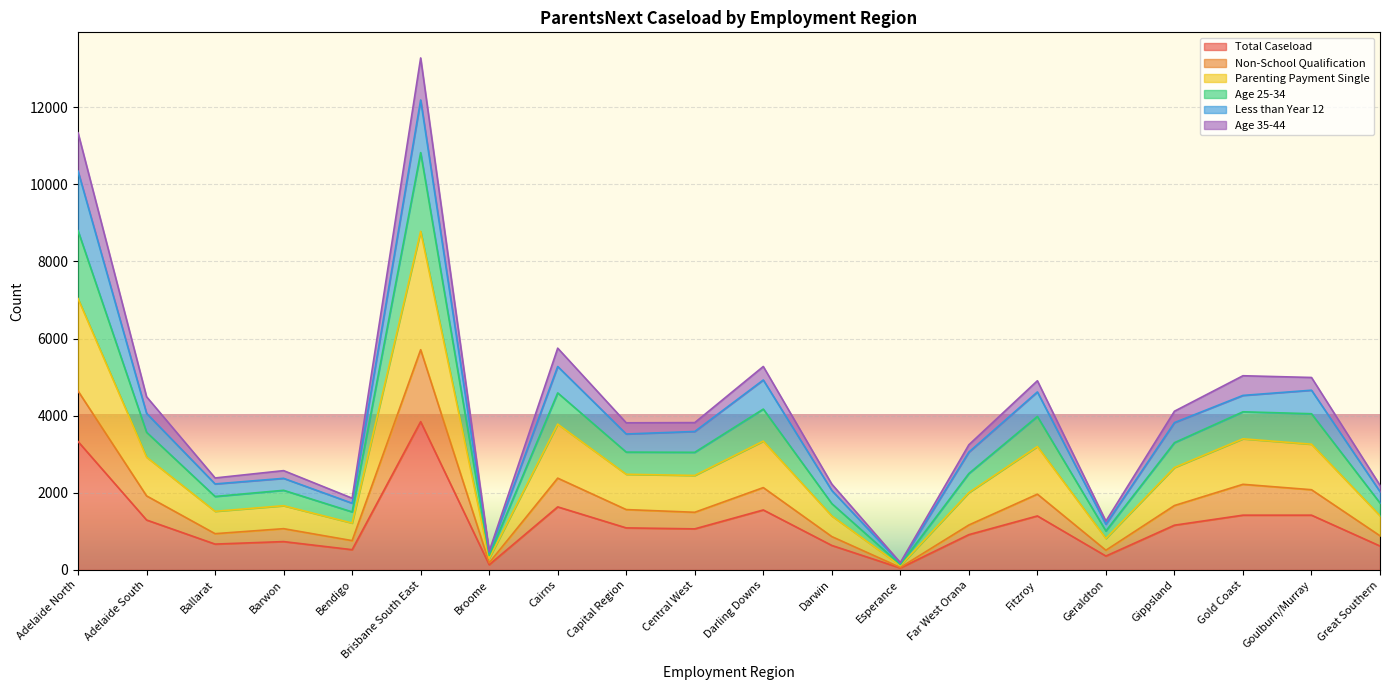

How many lines are shown in the chart?

6